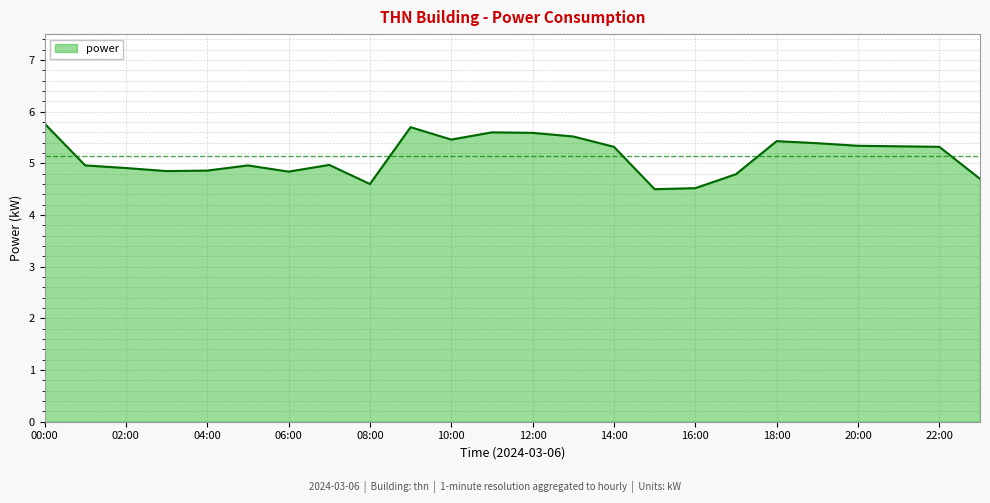

What is the smallest value displayed?

4.5